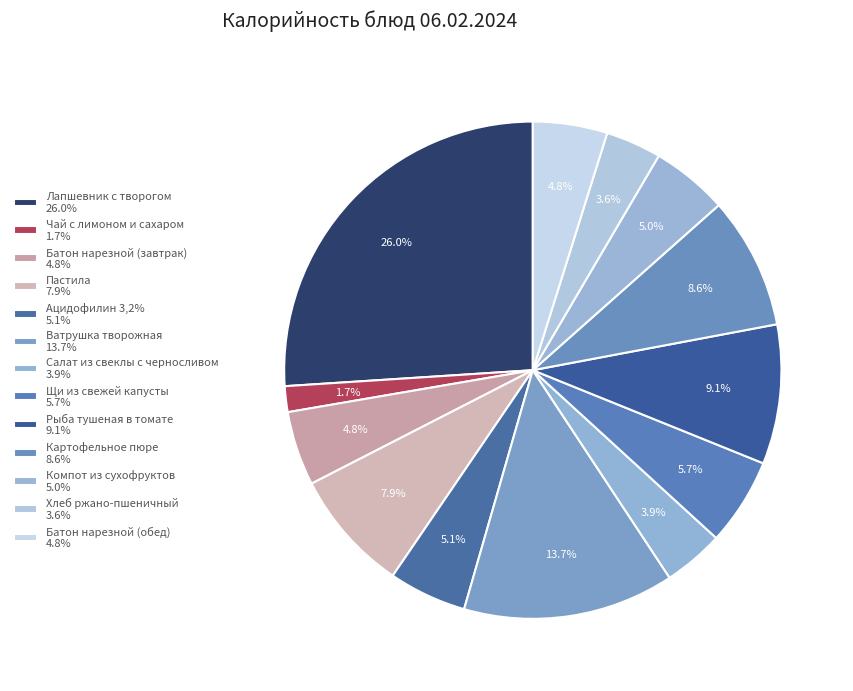

How many slices are in this pie chart?

13